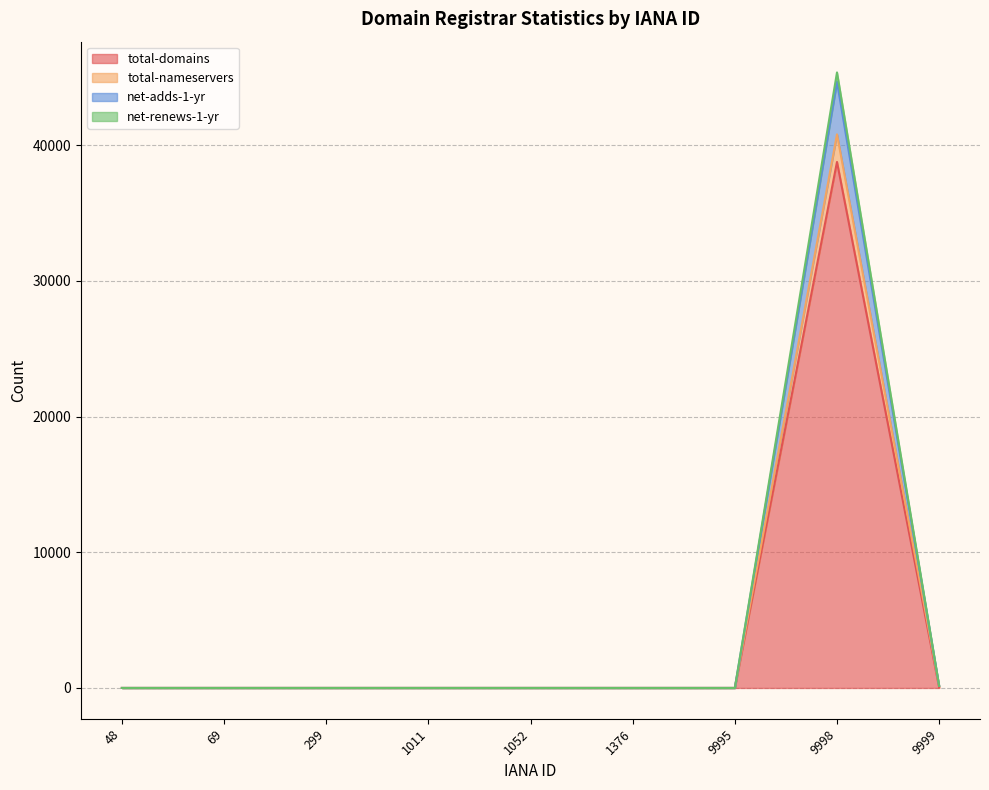

Reading left to right, transcribe all the data shown in this chart.

total-domains: 48=0	69=0	299=0	1011=0	1052=0	1376=0	9995=0	9998=38762	9999=32
total-nameservers: 48=0	69=0	299=0	1011=0	1052=0	1376=0	9995=0	9998=40796	9999=153
net-adds-1-yr: 48=0	69=0	299=0	1011=0	1052=0	1376=0	9995=0	9998=45357	9999=153
net-renews-1-yr: 48=0	69=0	299=0	1011=0	1052=0	1376=0	9995=0	9998=44665	9999=153